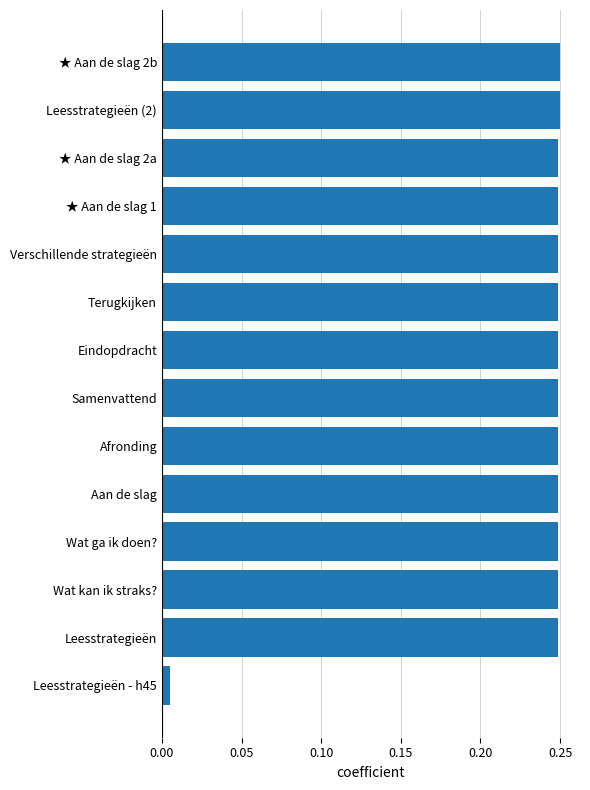

What is the sum of the values at Eindopdracht and Samenvattend?

0.5